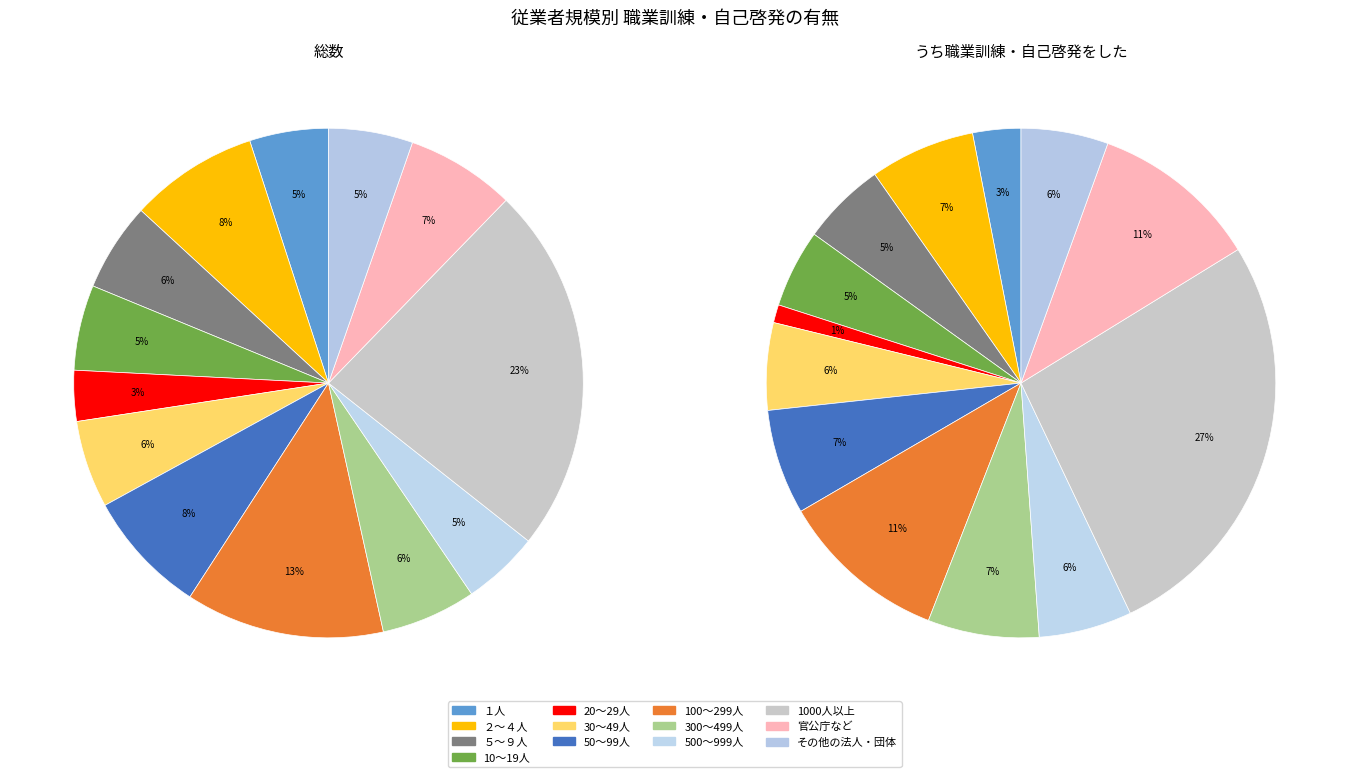

Does ２～４人 account for over 50% of the chart?

No